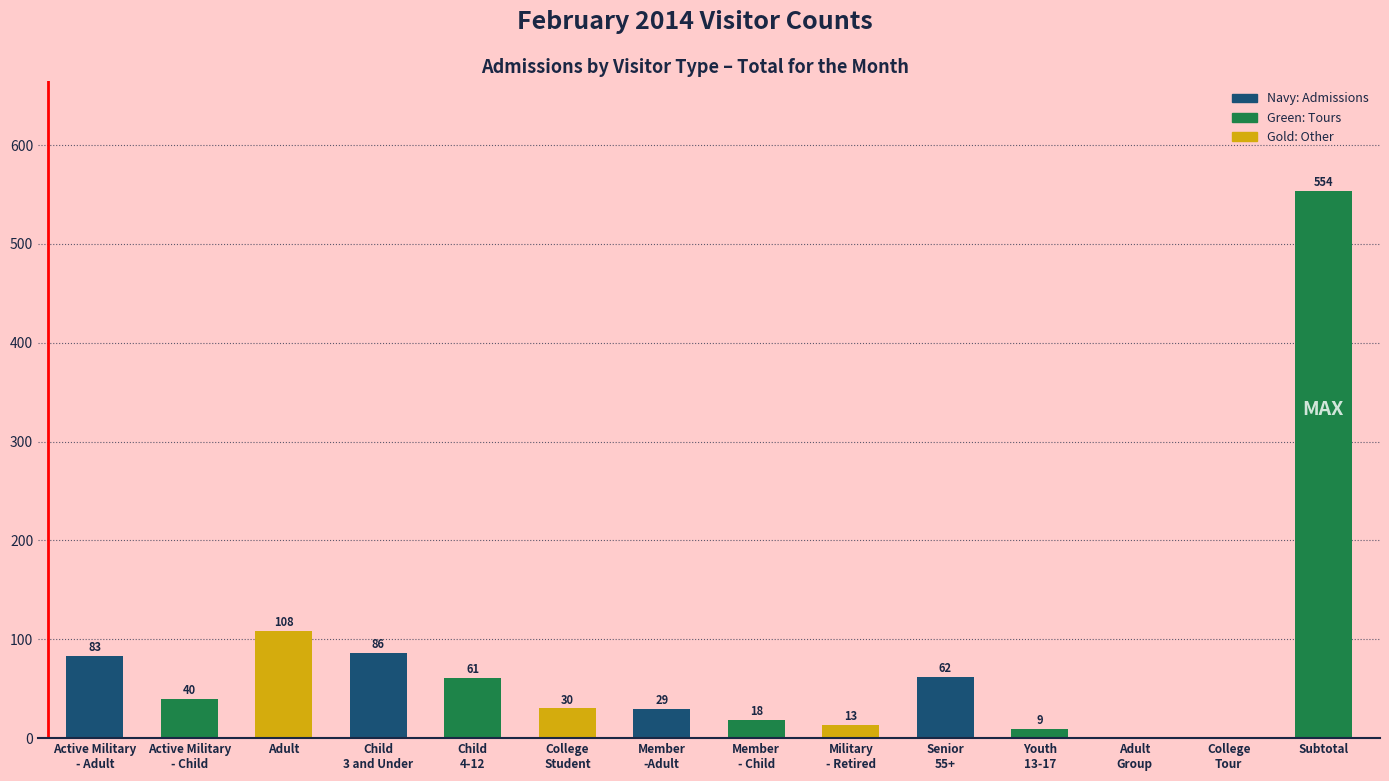

Where is the data nearest to the value 277?

Adult